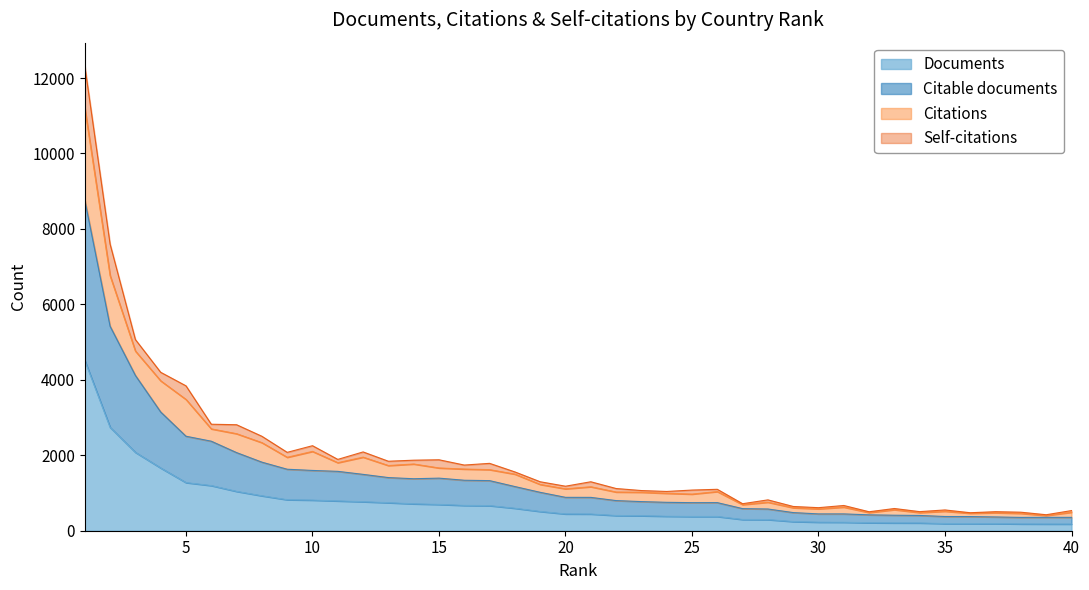

Which series has the widest spread of values?

Citable documents